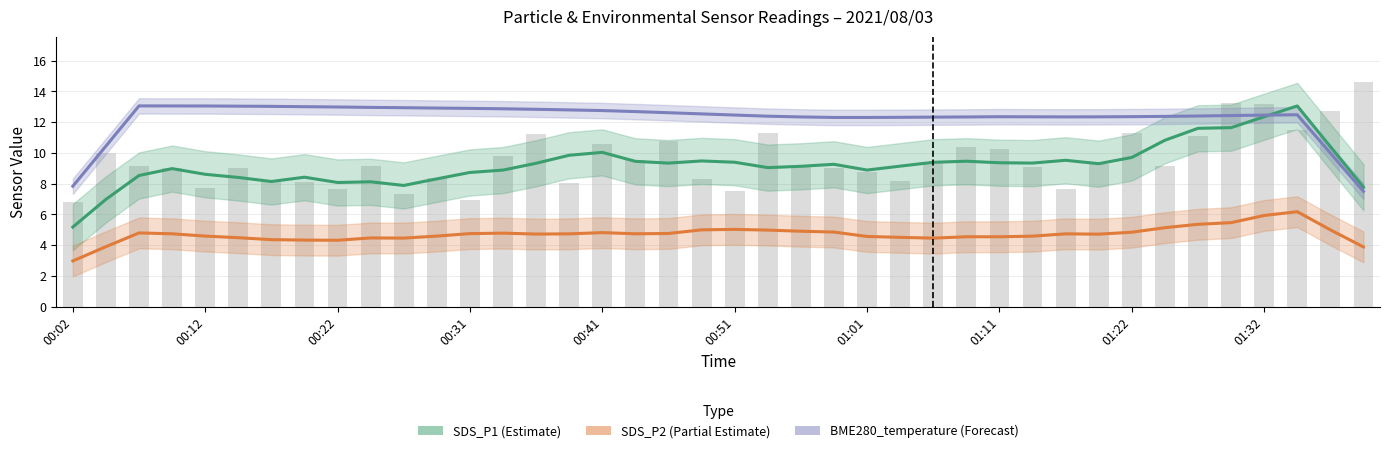

What is the sum of all BME280_temperature (Forecast) values?

490.4